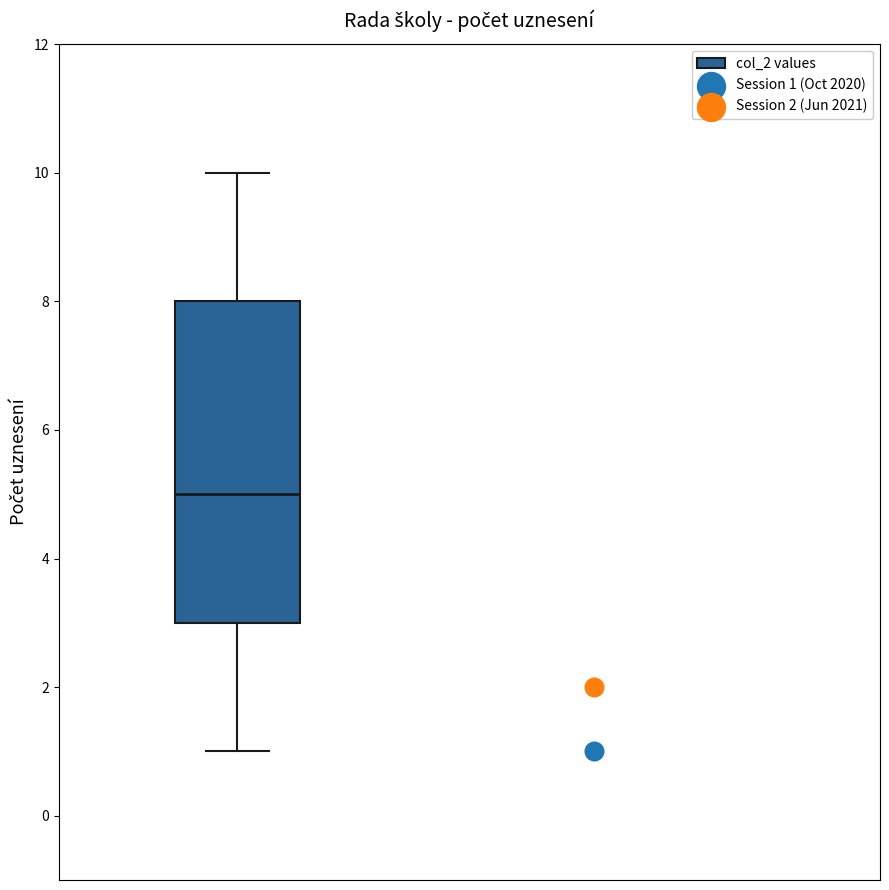

Transcribe this box plot: give where the median line is, the range the box spans, and where the two whiskers end, as read against the y-axis. The values are not printed on the chart, so give them approximately, as read against the axis.

median 5, box 3 to 8, whiskers 1 to 10